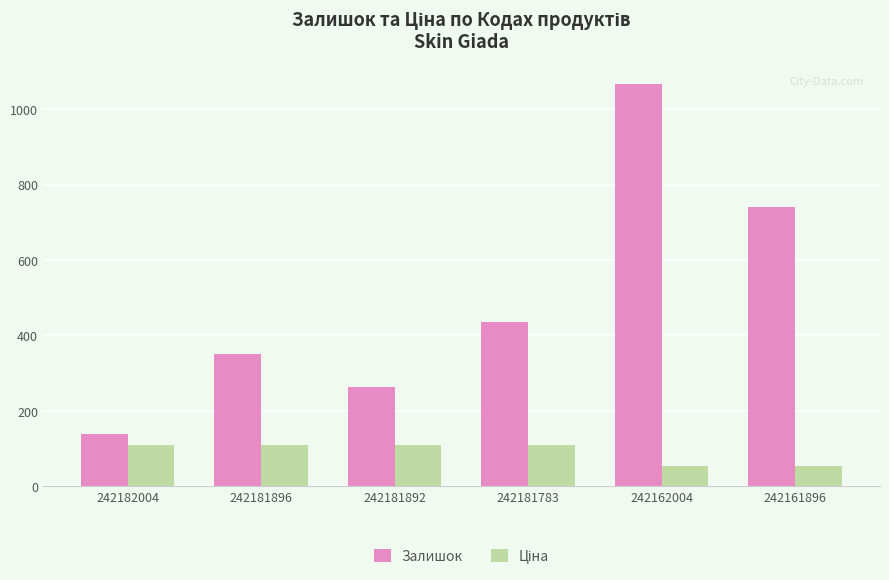

How many data points does each series have?

6